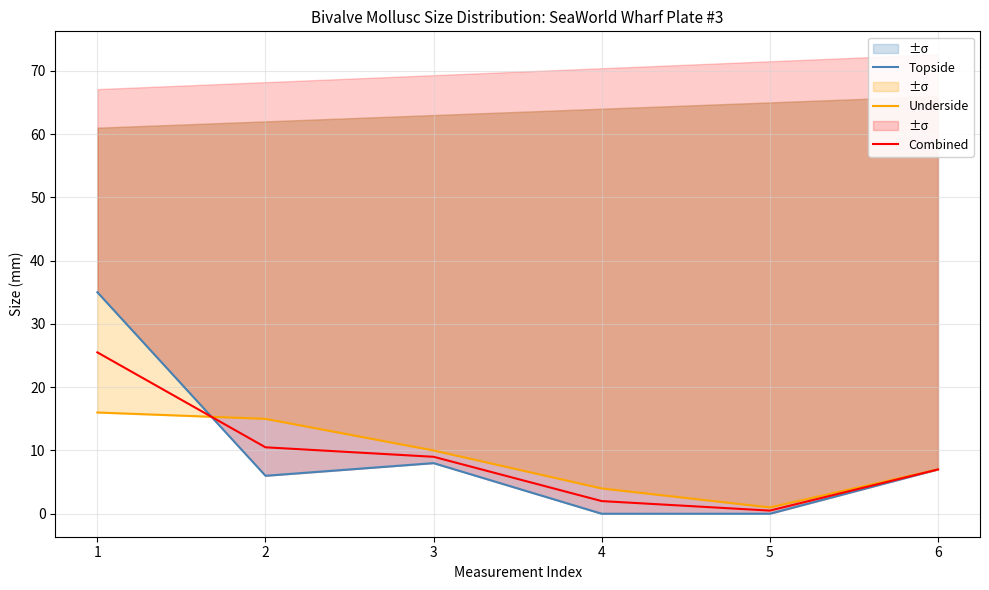

Is it true that Combined equals 11.7 at 5?

False